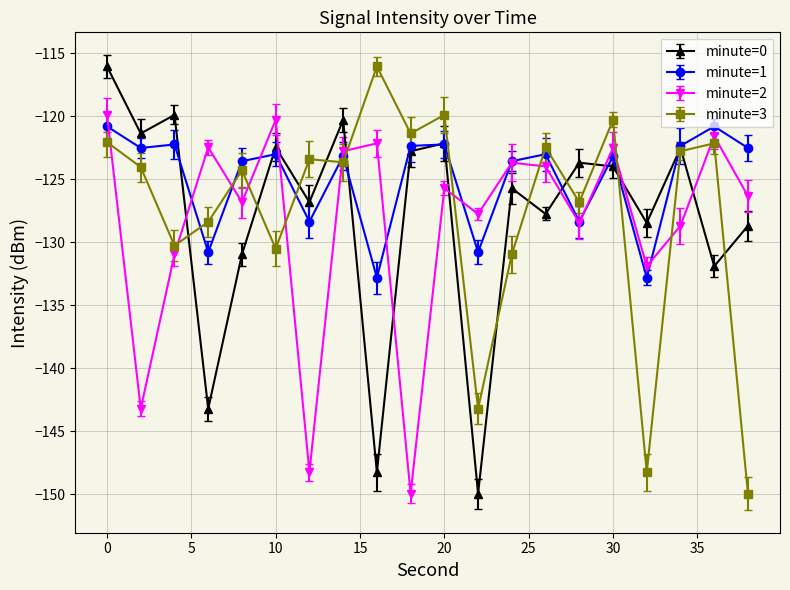

How many values in the minute=0 series are below -123?

12